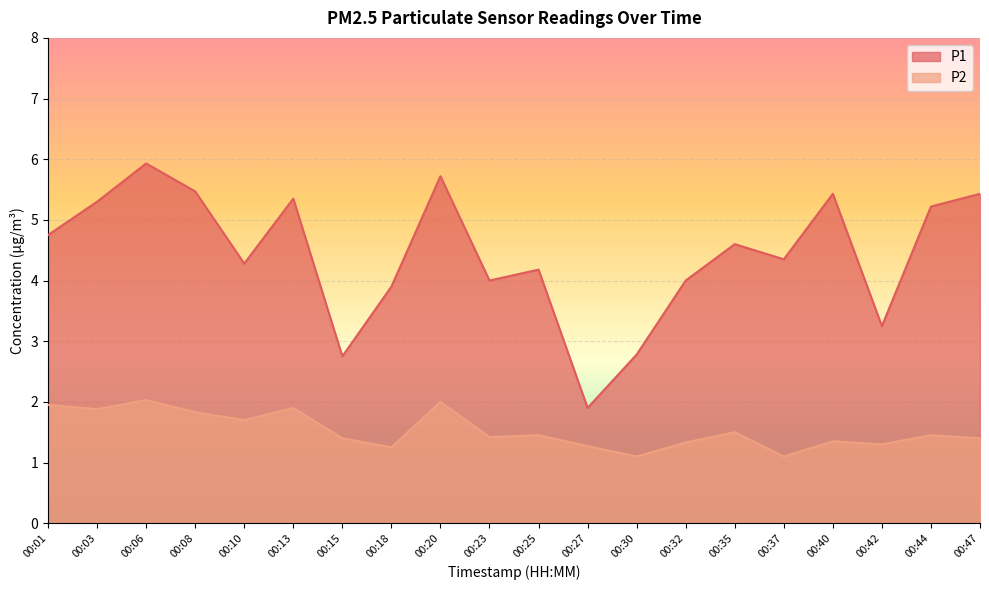

True or false: P2 and P1 intersect in this chart.

False